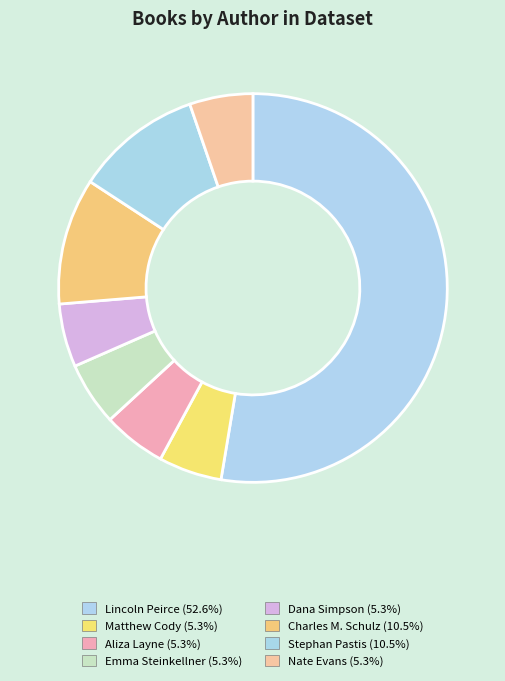

Is there any slice that represents more than half of the pie?

Yes